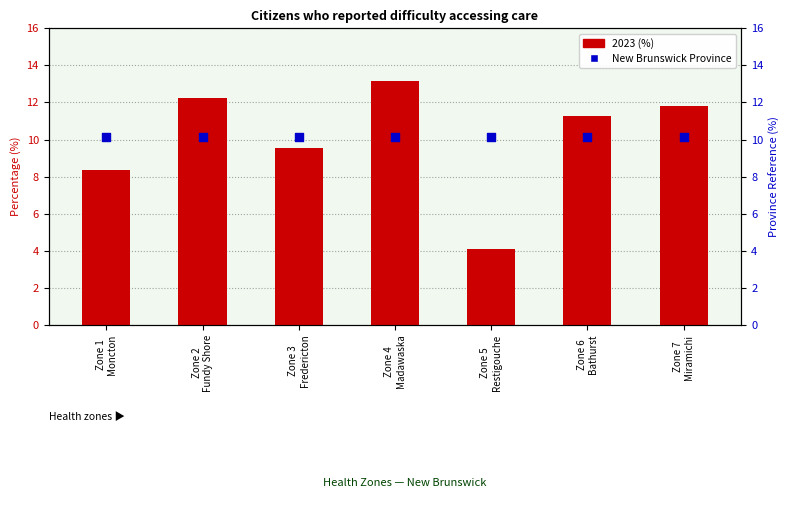

What are all the series names shown in the legend?

2023 (%), New Brunswick (Province)